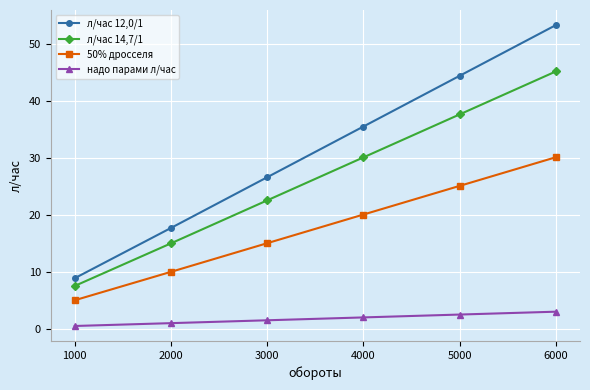

True or false: л/час 14,7/1 has a value of 23.1 at 1000.

False